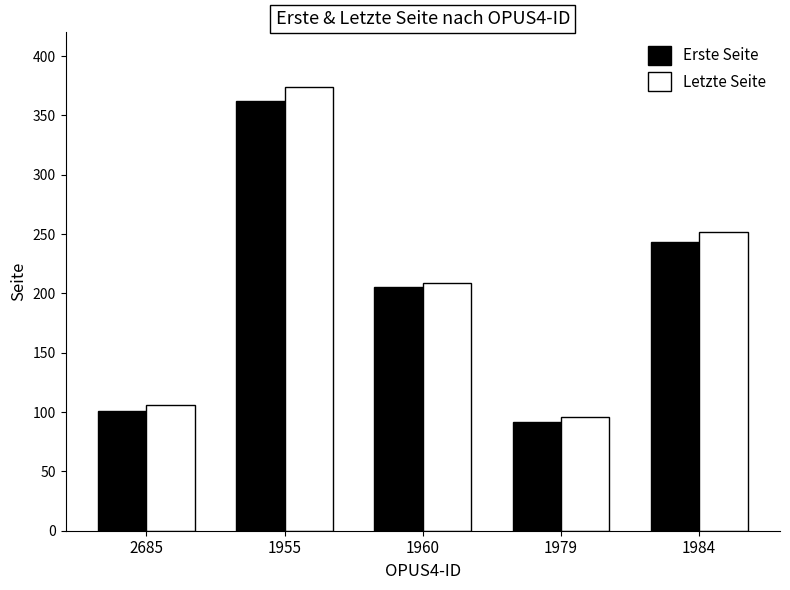

At how many categories does at least one series exceed 192?

3